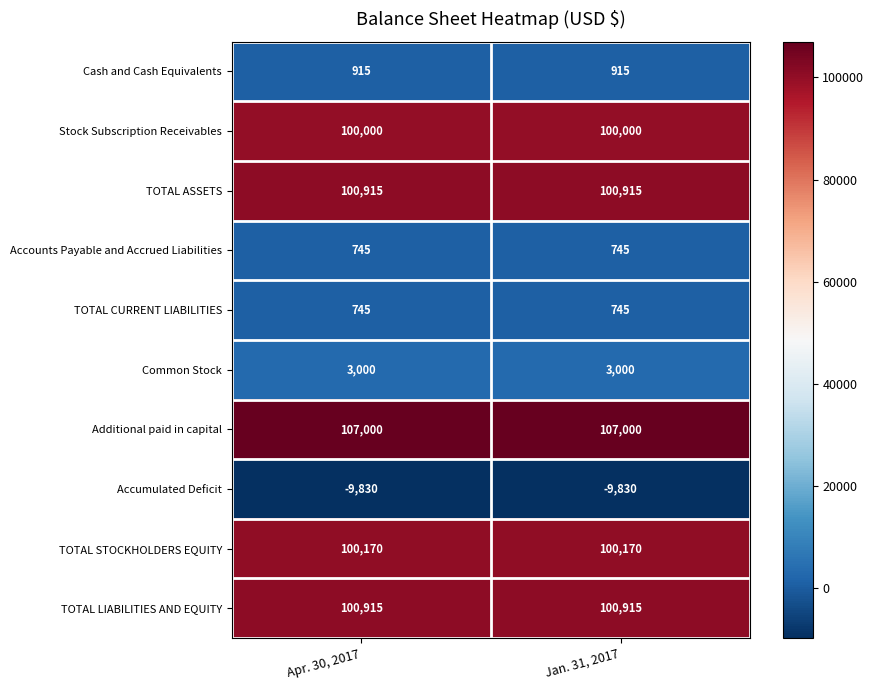

What is the maximum value for TOTAL LIABILITIES AND EQUITY?

100915